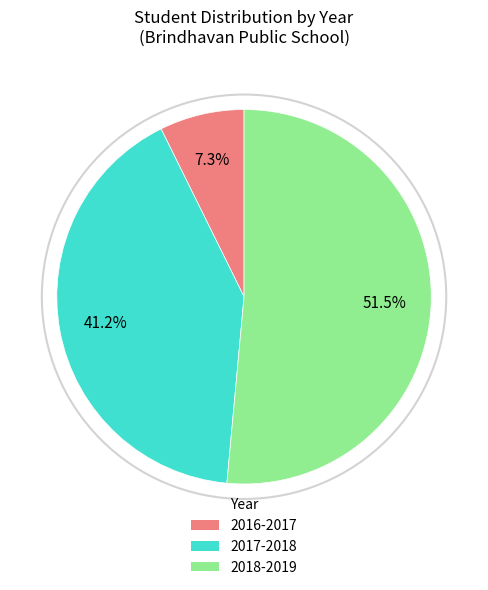

Is the sum of 2016-2017 and 2017-2018 greater than half?

No